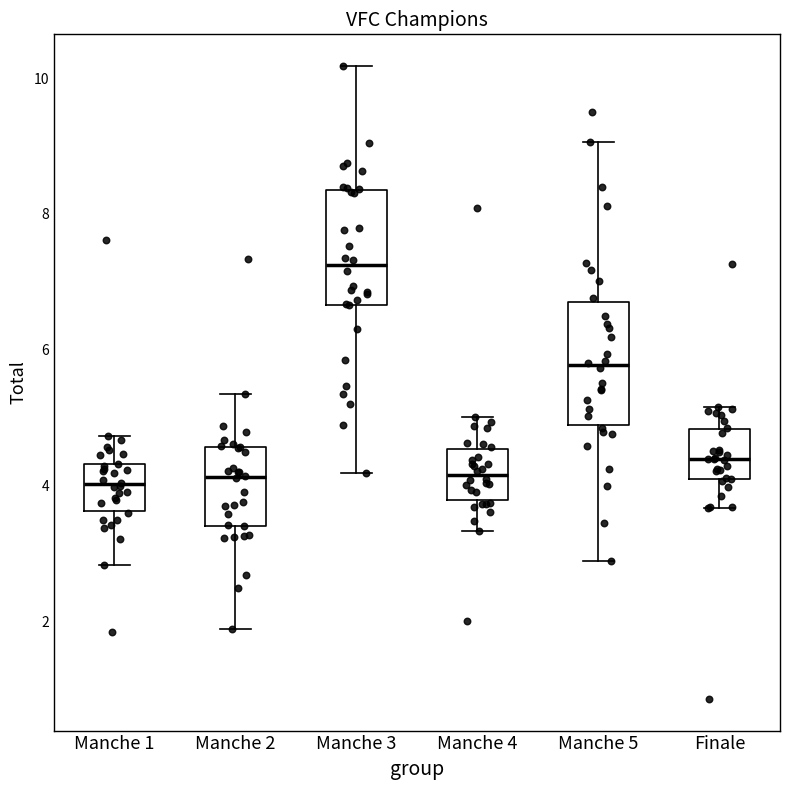

Which box's median line is the highest?

Manche 3